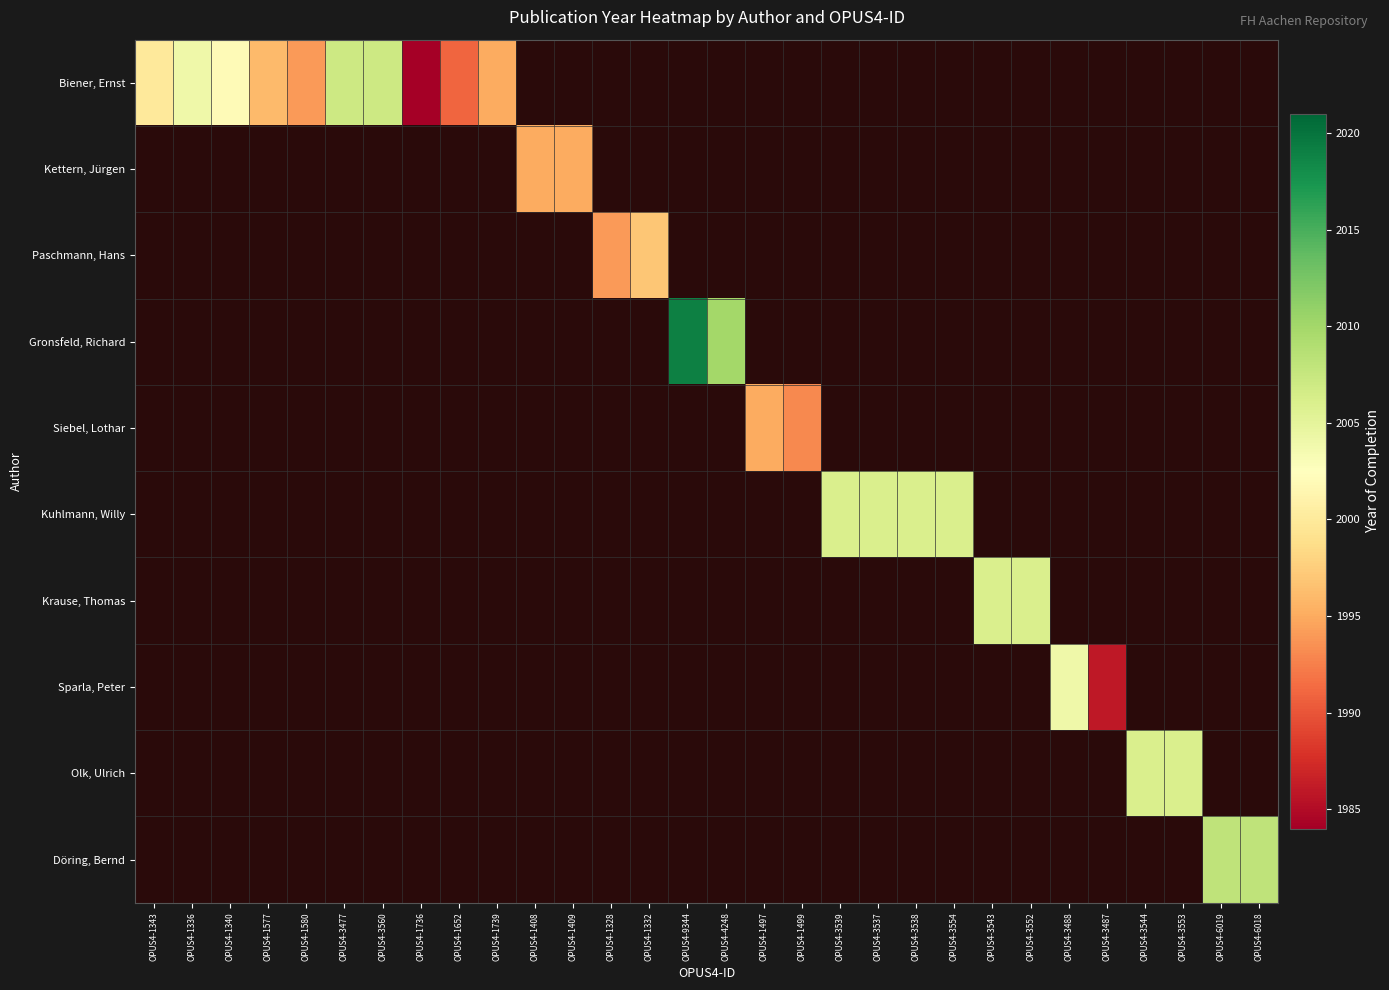

How many categories are shown in the chart?

30